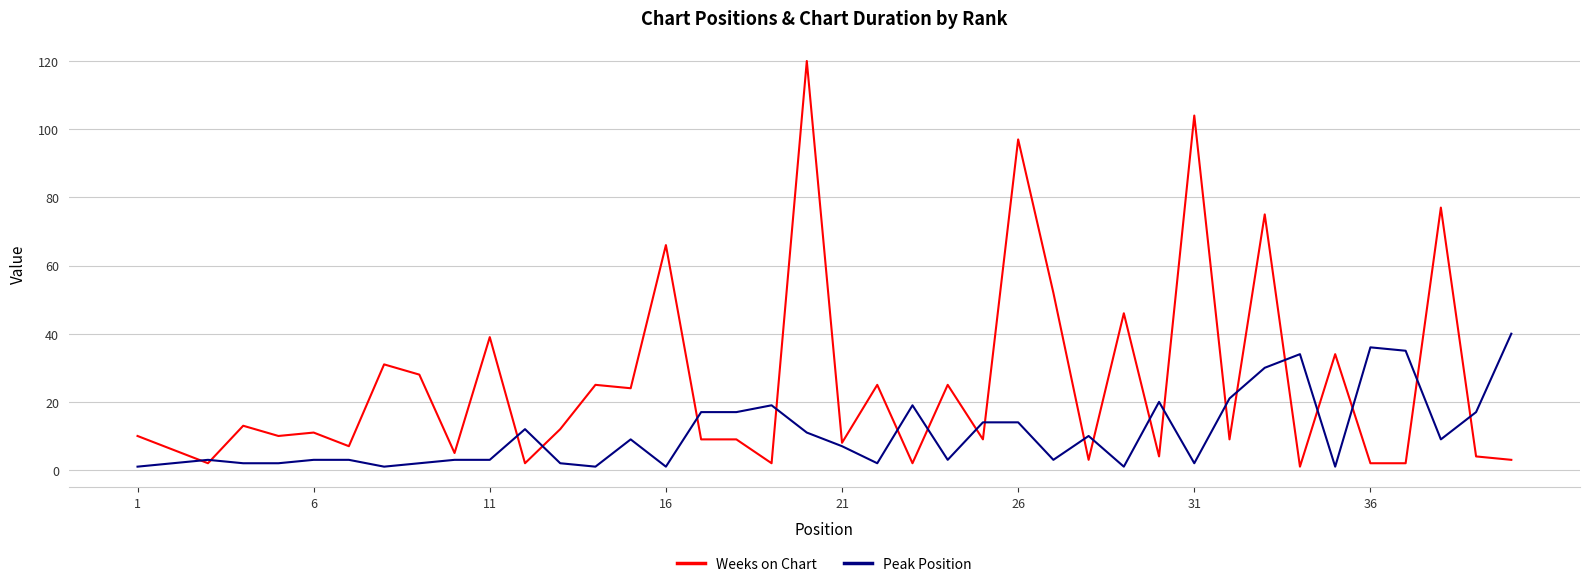

What is the maximum value shown in the chart?

120